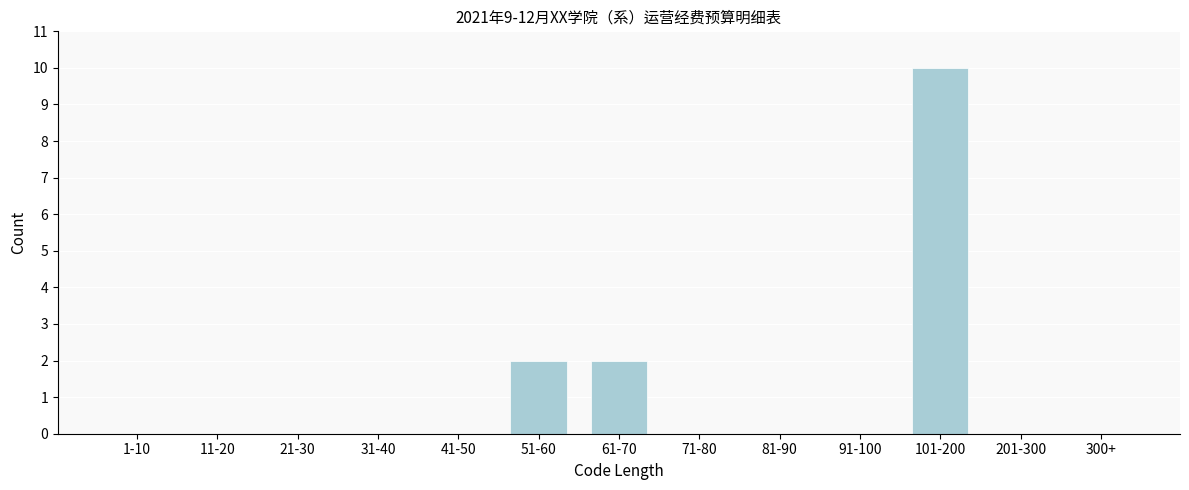

Reading left to right, extract all data points from this chart.

1-10=0	11-20=0	21-30=0	31-40=0	41-50=0	51-60=2	61-70=2	71-80=0	81-90=0	91-100=0	101-200=10	201-300=0	300+=0